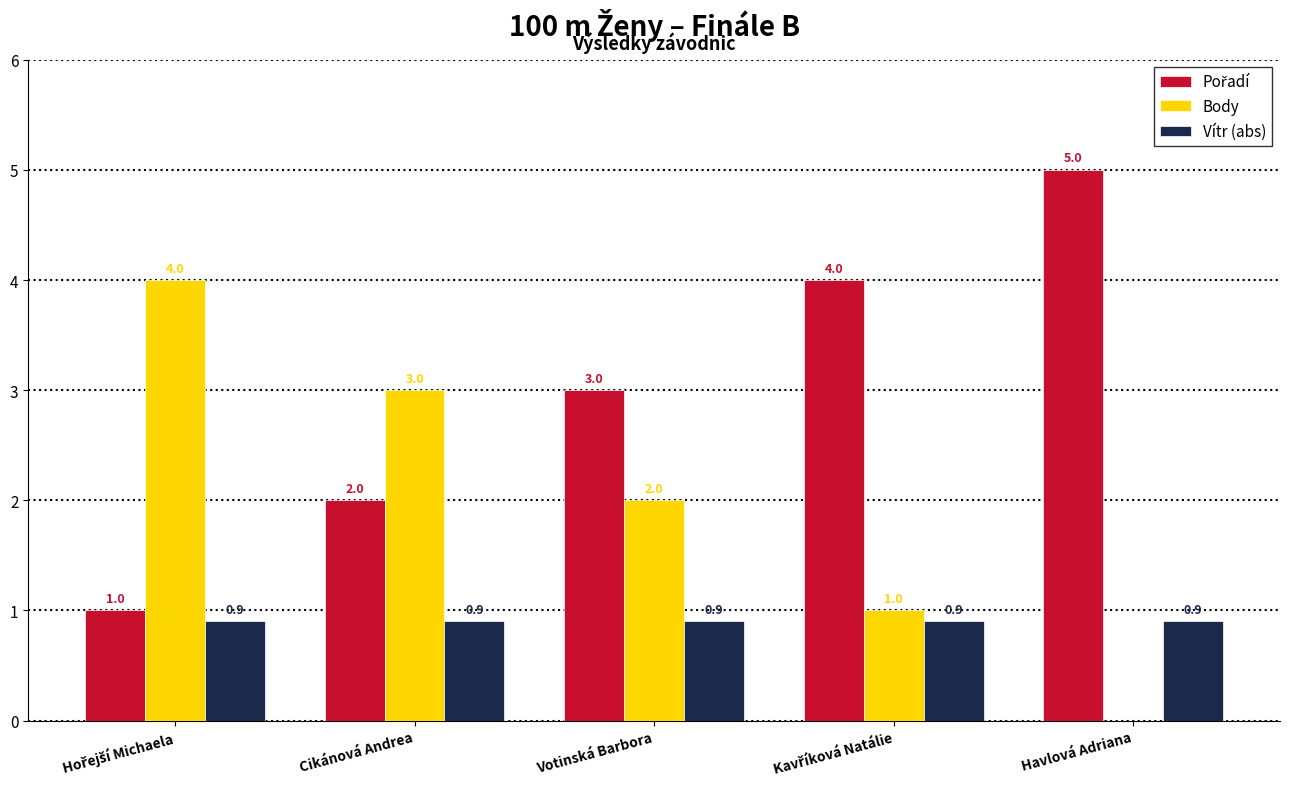

The value of Vítr (abs) at Cikánová Andrea is 0.3. True or false?

False